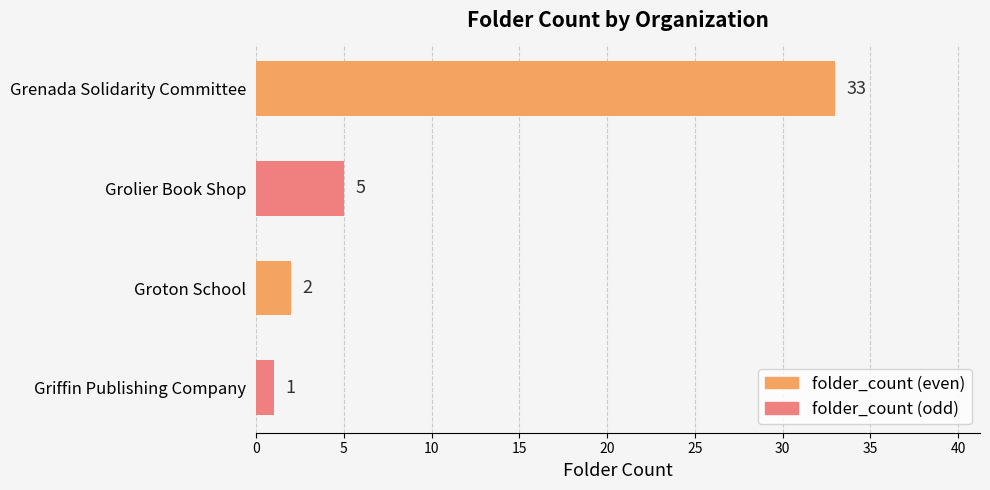

Reading top to bottom, transcribe all the data shown in this chart.

Grenada Solidarity Committee=33	Grolier Book Shop=5	Groton School=2	Griffin Publishing Company=1